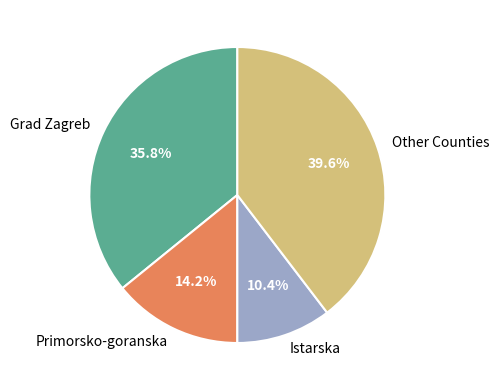

What portion of the pie excludes Other Counties?

60.4%